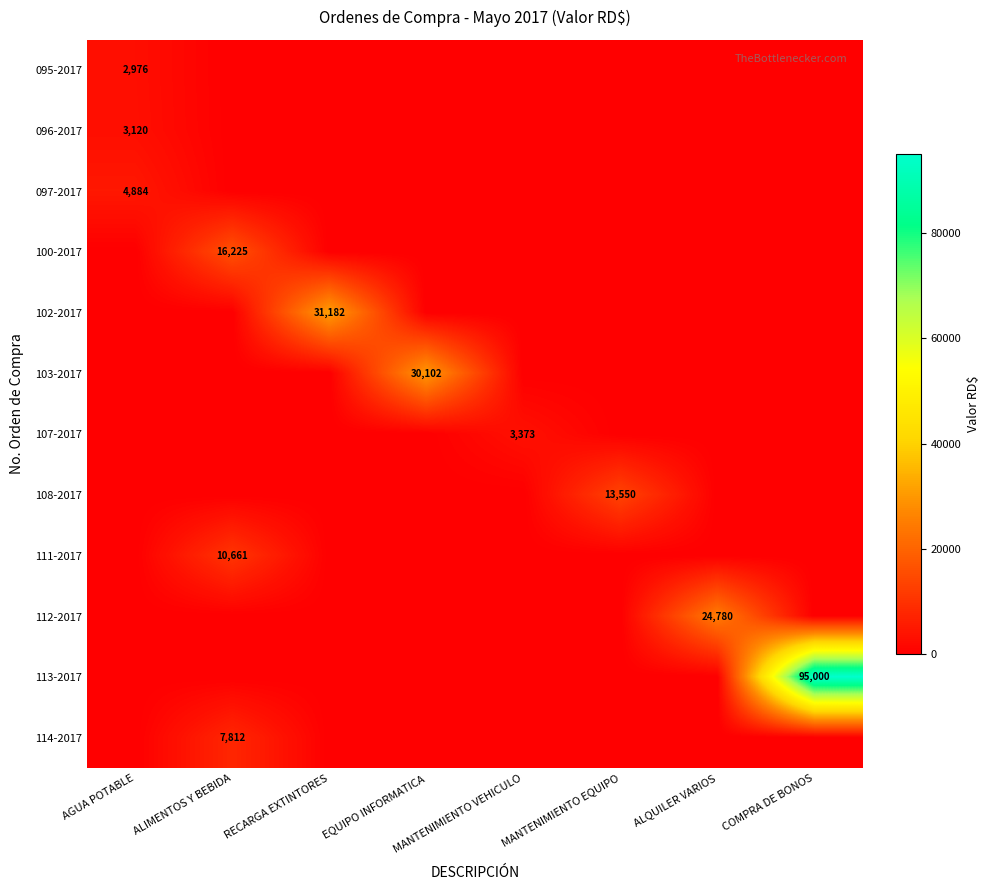

The value of 097-2017 at AGUA POTABLE is 8637. True or false?

False